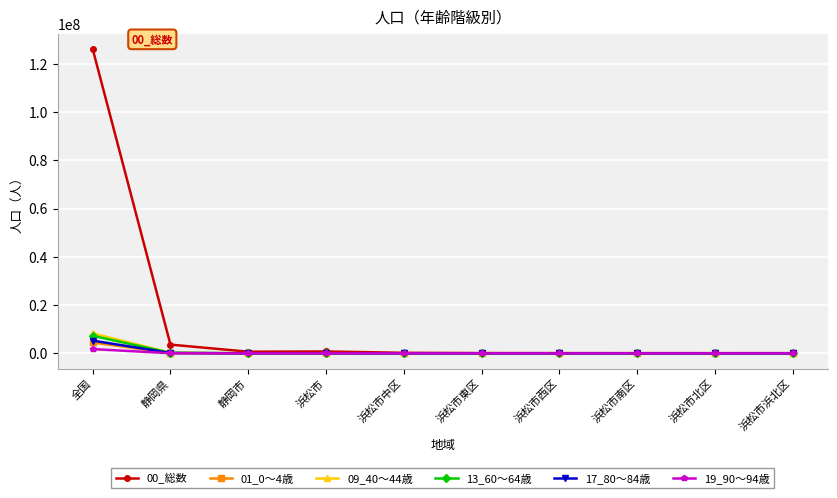

At which category is the sum across all series the highest?

全国